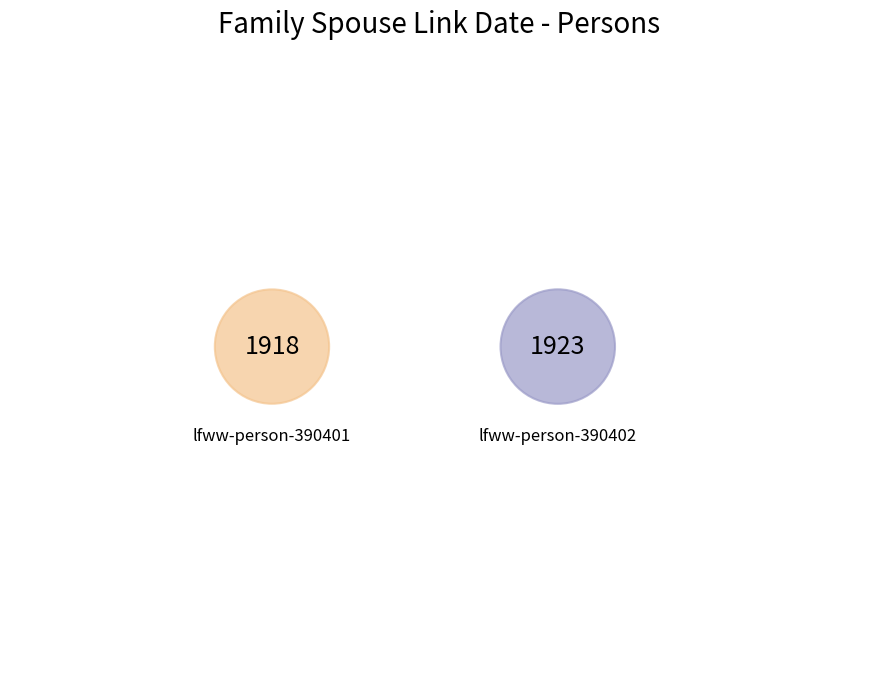

Is the sum of lfww-person-390402 and lfww-person-390401 greater than half?

Yes